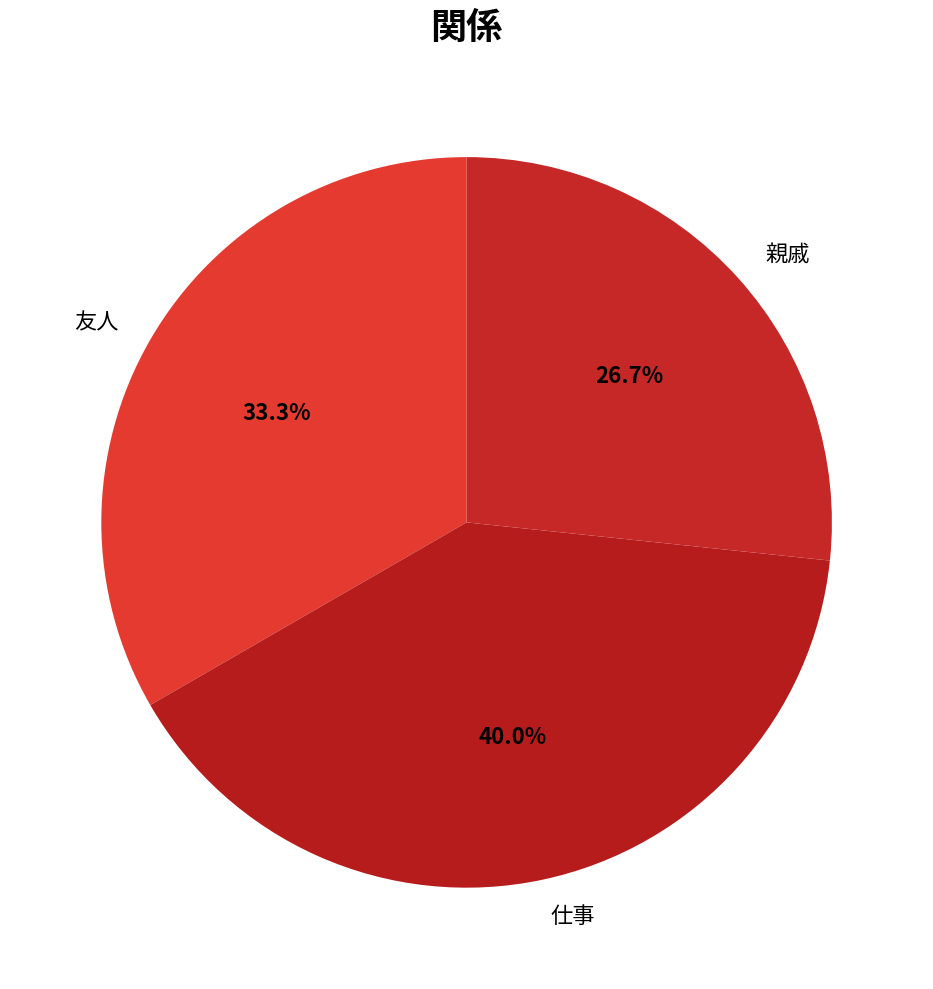

Does any single category account for the majority?

No